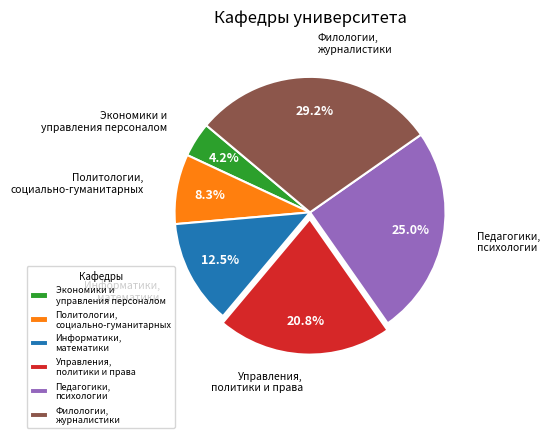

Is there a majority slice in this chart?

No